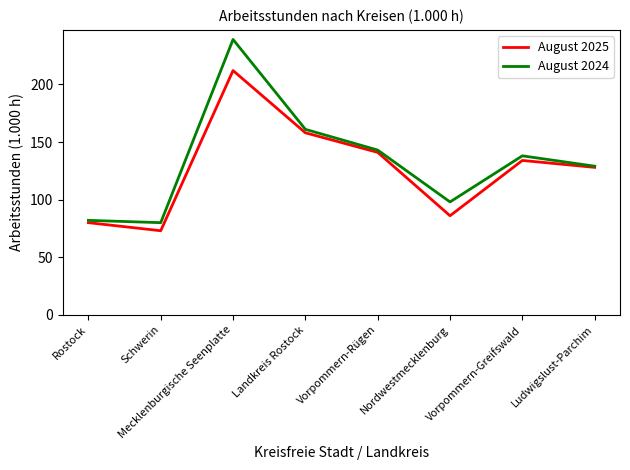

What are all the series names shown in the legend?

August 2025, August 2024